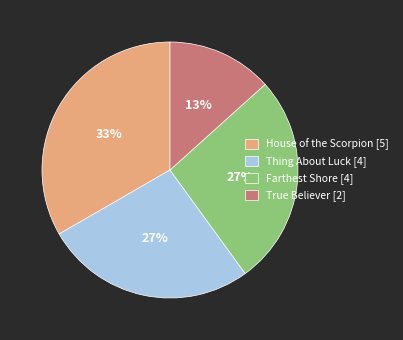

To the nearest percent, what is the average slice percentage?

25%